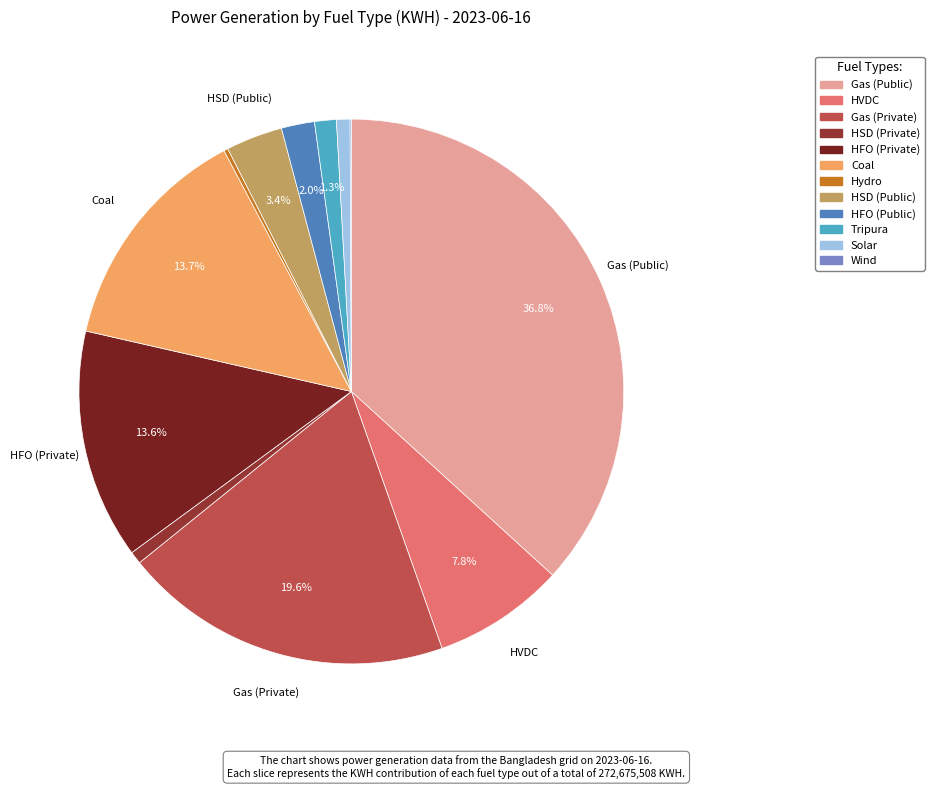

What is the ratio of the value at Coal to the value at Solar?

17.1